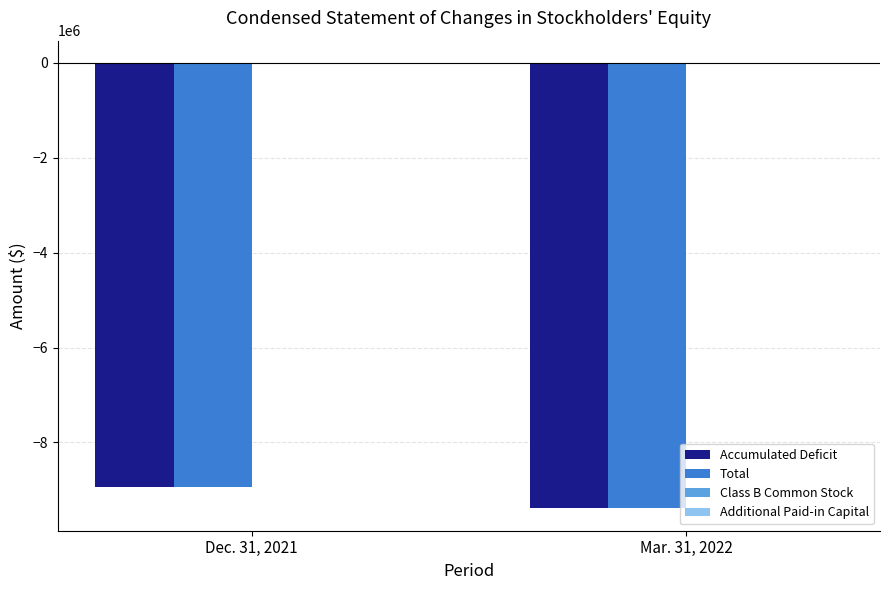

What is the highest value of the Accumulated Deficit series?

-8947522